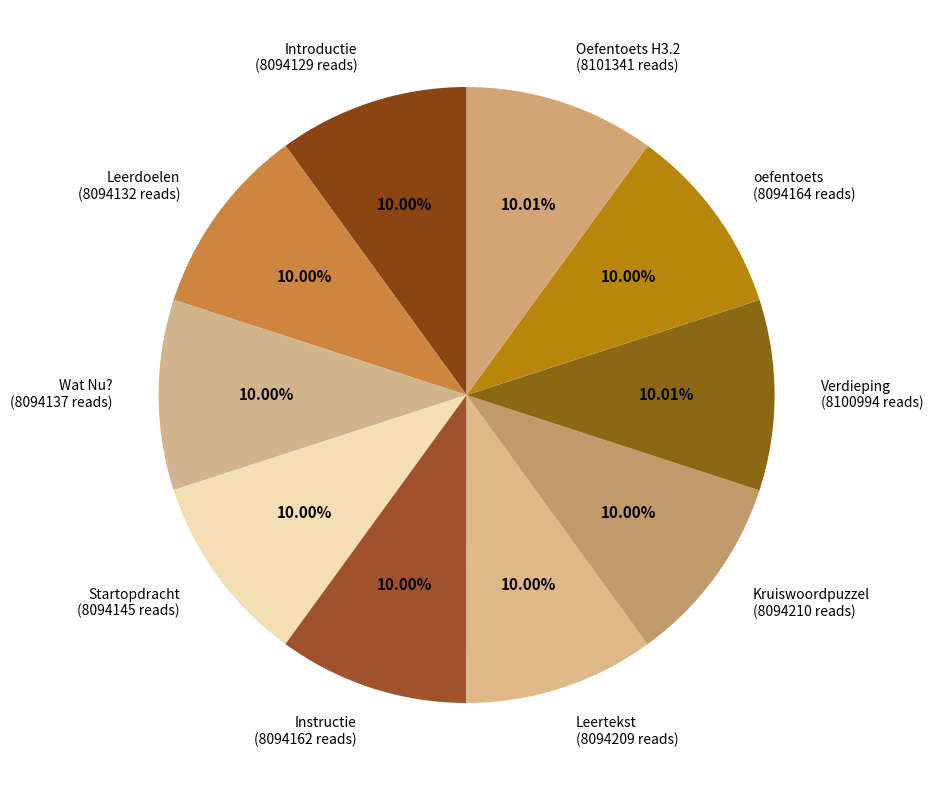

Which slice is the largest?

Oefentoets H3.2